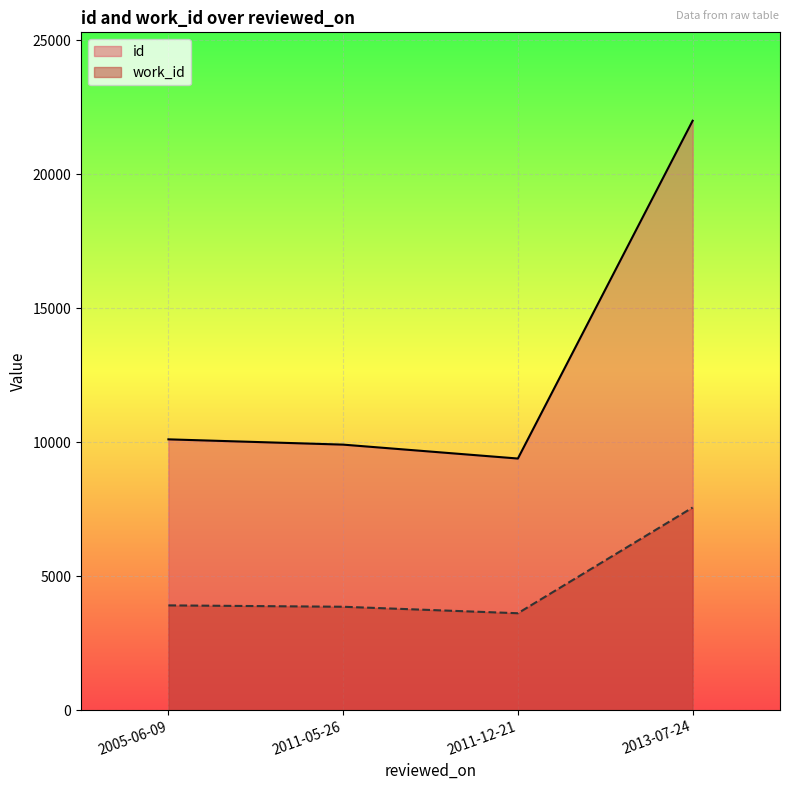

What is the average value of the work_id series?

4735